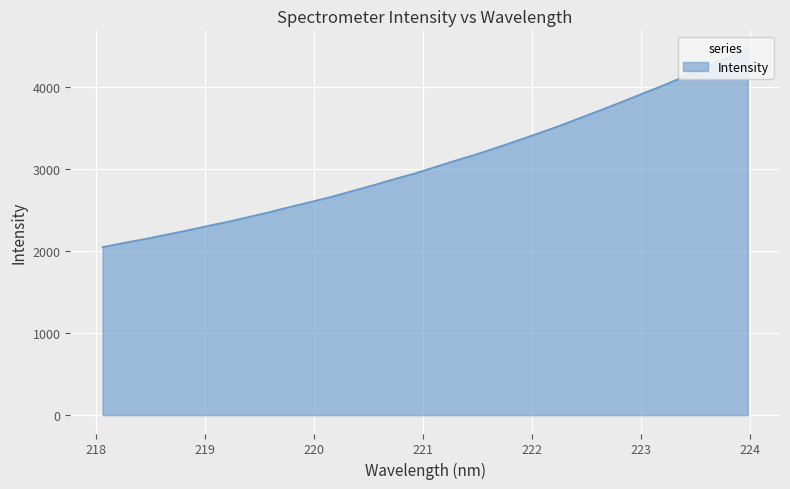

What is the sum of the values at 221.6902 and 223.408?

7395.6